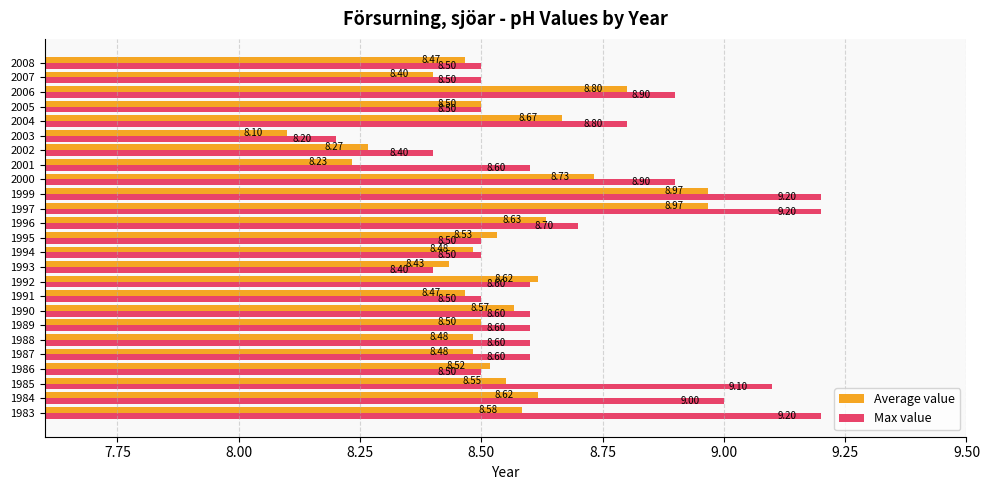

At how many categories does at least one series exceed 8?

25